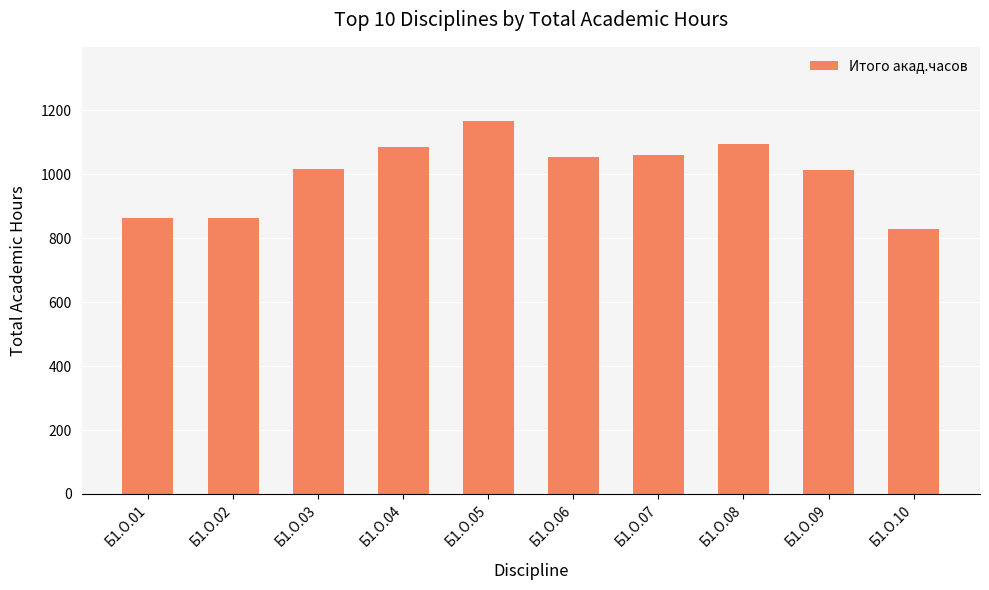

What is the difference between the maximum and minimum values?

338